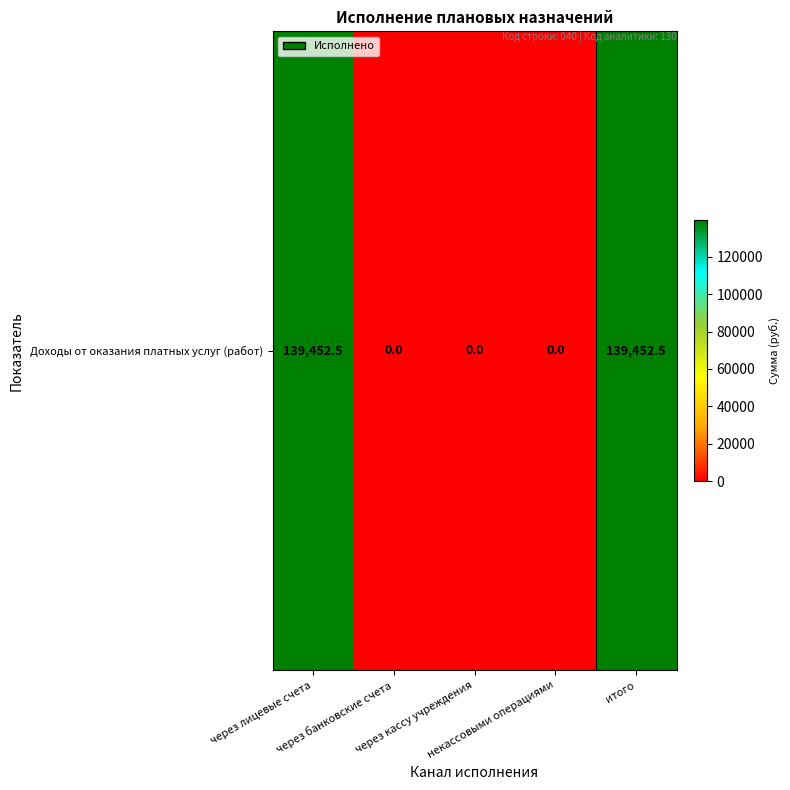

List the labels in order of value, largest first.

через лицевые счета, итого, через банковские счета, через кассу учреждения, некассовыми операциями